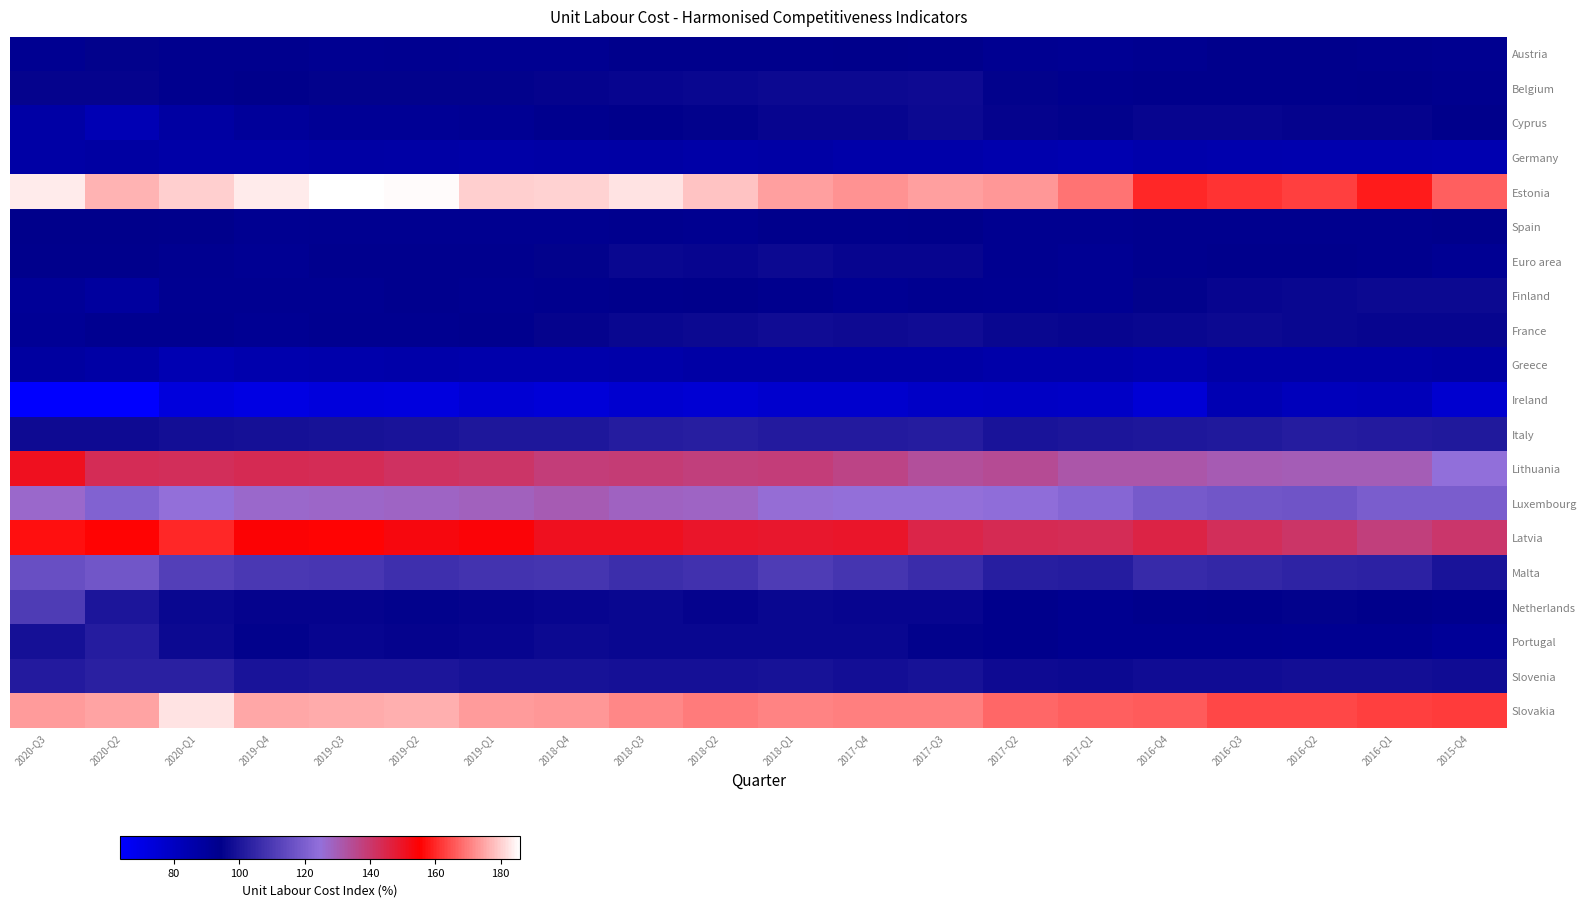

Reading left to right, extract all data points from this chart.

Austria: 2020-Q3=92.4	2020-Q2=94.7	2020-Q1=93.6	2019-Q4=93.4	2019-Q3=92.3	2019-Q2=92.9	2019-Q1=92.4	2018-Q4=92.6	2018-Q3=93.8	2018-Q2=94.1	2018-Q1=93.9	2017-Q4=94.6	2017-Q3=93.9	2017-Q2=92.7	2017-Q1=92.0	2016-Q4=93.0	2016-Q3=93.7	2016-Q2=93.8	2016-Q1=93.3	2015-Q4=93.2
Belgium: 2020-Q3=95.4	2020-Q2=95.1	2020-Q1=93.2	2019-Q4=94.3	2019-Q3=94.9	2019-Q2=94.9	2019-Q1=94.8	2018-Q4=95.2	2018-Q3=95.6	2018-Q2=96.3	2018-Q1=96.9	2017-Q4=97.0	2017-Q3=97.0	2017-Q2=94.9	2017-Q1=93.5	2016-Q4=93.7	2016-Q3=94.1	2016-Q2=93.7	2016-Q1=94.2	2015-Q4=93.3
Cyprus: 2020-Q3=87.4	2020-Q2=83.5	2020-Q1=88.2	2019-Q4=90.0	2019-Q3=91.3	2019-Q2=91.4	2019-Q1=92.2	2018-Q4=93.2	2018-Q3=94.1	2018-Q2=94.6	2018-Q1=95.6	2017-Q4=96.0	2017-Q3=96.6	2017-Q2=95.2	2017-Q1=95.1	2016-Q4=96.0	2016-Q3=95.9	2016-Q2=95.5	2016-Q1=95.5	2015-Q4=94.5
Germany: 2020-Q3=87.4	2020-Q2=88.1	2020-Q1=86.8	2019-Q4=86.9	2019-Q3=87.8	2019-Q2=87.2	2019-Q1=86.6	2018-Q4=87.4	2018-Q3=87.7	2018-Q2=86.6	2018-Q1=87.3	2017-Q4=86.5	2017-Q3=86.3	2017-Q2=85.0	2017-Q1=84.5	2016-Q4=85.6	2016-Q3=85.2	2016-Q2=84.9	2016-Q1=84.6	2015-Q4=84.3
Estonia: 2020-Q3=183.3	2020-Q2=176.6	2020-Q1=180.1	2019-Q4=183.2	2019-Q3=186.0	2019-Q2=185.3	2019-Q1=179.9	2018-Q4=180.2	2018-Q3=182.5	2018-Q2=178.6	2018-Q1=174.4	2017-Q4=172.7	2017-Q3=174.0	2017-Q2=173.2	2017-Q1=168.8	2016-Q4=160.1	2016-Q3=161.3	2016-Q2=162.6	2016-Q1=158.5	2015-Q4=166.6
Spain: 2020-Q3=94.3	2020-Q2=94.4	2020-Q1=93.7	2019-Q4=92.4	2019-Q3=92.8	2019-Q2=93.0	2019-Q1=92.8	2018-Q4=93.0	2018-Q3=93.3	2018-Q2=93.2	2018-Q1=93.8	2017-Q4=94.0	2017-Q3=94.2	2017-Q2=92.9	2017-Q1=92.9	2016-Q4=93.5	2016-Q3=93.2	2016-Q2=93.6	2016-Q1=93.3	2015-Q4=93.7
Euro area: 2020-Q3=94.0	2020-Q2=93.9	2020-Q1=92.9	2019-Q4=92.2	2019-Q3=93.5	2019-Q2=93.2	2019-Q1=93.5	2018-Q4=94.9	2018-Q3=96.1	2018-Q2=95.7	2018-Q1=96.6	2017-Q4=95.7	2017-Q3=96.0	2017-Q2=93.1	2017-Q1=92.2	2016-Q4=93.2	2016-Q3=94.0	2016-Q2=93.9	2016-Q1=93.3	2015-Q4=92.1
Finland: 2020-Q3=91.2	2020-Q2=89.2	2020-Q1=92.6	2019-Q4=92.5	2019-Q3=92.3	2019-Q2=93.3	2019-Q1=92.8	2018-Q4=93.5	2018-Q3=93.7	2018-Q2=94.4	2018-Q1=93.5	2017-Q4=92.1	2017-Q3=93.0	2017-Q2=92.5	2017-Q1=91.7	2016-Q4=95.0	2016-Q3=95.9	2016-Q2=96.2	2016-Q1=96.9	2015-Q4=96.9
France: 2020-Q3=91.6	2020-Q2=93.1	2020-Q1=93.1	2019-Q4=92.1	2019-Q3=92.8	2019-Q2=92.8	2019-Q1=93.4	2018-Q4=95.6	2018-Q3=96.4	2018-Q2=97.0	2018-Q1=97.7	2017-Q4=97.3	2017-Q3=97.6	2017-Q2=96.3	2017-Q1=96.0	2016-Q4=96.4	2016-Q3=96.6	2016-Q2=96.4	2016-Q1=95.9	2015-Q4=95.6
Greece: 2020-Q3=88.4	2020-Q2=87.1	2020-Q1=83.8	2019-Q4=85.2	2019-Q3=85.6	2019-Q2=86.3	2019-Q1=85.8	2018-Q4=86.0	2018-Q3=86.5	2018-Q2=87.0	2018-Q1=87.2	2017-Q4=87.1	2017-Q3=87.0	2017-Q2=86.0	2017-Q1=86.3	2016-Q4=85.2	2016-Q3=87.1	2016-Q2=87.3	2016-Q1=87.1	2015-Q4=88.2
Ireland: 2020-Q3=63.5	2020-Q2=63.8	2020-Q1=72.6	2019-Q4=70.8	2019-Q3=72.8	2019-Q2=72.4	2019-Q1=75.2	2018-Q4=74.0	2018-Q3=76.2	2018-Q2=75.2	2018-Q1=76.8	2017-Q4=76.5	2017-Q3=78.8	2017-Q2=79.3	2017-Q1=78.6	2016-Q4=75.0	2016-Q3=83.9	2016-Q2=81.6	2016-Q1=81.8	2015-Q4=76.1
Italy: 2020-Q3=97.1	2020-Q2=97.1	2020-Q1=98.1	2019-Q4=98.5	2019-Q3=99.3	2019-Q2=99.7	2019-Q1=100.4	2018-Q4=100.7	2018-Q3=101.9	2018-Q2=102.5	2018-Q1=101.7	2017-Q4=101.4	2017-Q3=101.8	2017-Q2=99.8	2017-Q1=100.2	2016-Q4=100.8	2016-Q3=101.0	2016-Q2=102.1	2016-Q1=101.5	2015-Q4=100.9
Lithuania: 2020-Q3=150.7	2020-Q2=143.1	2020-Q1=142.5	2019-Q4=143.6	2019-Q3=143.3	2019-Q2=141.6	2019-Q1=140.5	2018-Q4=138.6	2018-Q3=138.6	2018-Q2=137.7	2018-Q1=138.5	2017-Q4=136.4	2017-Q3=133.6	2017-Q2=134.6	2017-Q1=131.5	2016-Q4=131.6	2016-Q3=130.2	2016-Q2=129.7	2016-Q1=129.7	2015-Q4=124.7
Luxembourg: 2020-Q3=126.9	2020-Q2=121.1	2020-Q1=125.1	2019-Q4=126.8	2019-Q3=127.5	2019-Q2=127.6	2019-Q1=128.7	2018-Q4=130.2	2018-Q3=128.2	2018-Q2=127.9	2018-Q1=125.4	2017-Q4=125.0	2017-Q3=125.0	2017-Q2=124.2	2017-Q1=122.1	2016-Q4=118.7	2016-Q3=117.9	2016-Q2=117.2	2016-Q1=119.8	2015-Q4=119.6
Latvia: 2020-Q3=157.1	2020-Q2=155.4	2020-Q1=159.8	2019-Q4=154.8	2019-Q3=155.5	2019-Q2=153.2	2019-Q1=154.1	2018-Q4=150.6	2018-Q3=150.6	2018-Q2=149.5	2018-Q1=148.7	2017-Q4=149.5	2017-Q3=145.2	2017-Q2=143.6	2017-Q1=143.2	2016-Q4=145.5	2016-Q3=142.7	2016-Q2=140.7	2016-Q1=137.7	2015-Q4=140.2
Malta: 2020-Q3=115.8	2020-Q2=117.7	2020-Q1=111.4	2019-Q4=109.7	2019-Q3=109.4	2019-Q2=107.5	2019-Q1=108.1	2018-Q4=108.8	2018-Q3=107.0	2018-Q2=107.6	2018-Q1=110.7	2017-Q4=108.8	2017-Q3=106.4	2017-Q2=102.6	2017-Q1=101.8	2016-Q4=106.0	2016-Q3=104.8	2016-Q2=103.8	2016-Q1=103.7	2015-Q4=99.8
Netherlands: 2020-Q3=110.8	2020-Q2=100.3	2020-Q1=96.1	2019-Q4=95.5	2019-Q3=95.5	2019-Q2=95.0	2019-Q1=95.5	2018-Q4=95.7	2018-Q3=96.2	2018-Q2=95.2	2018-Q1=96.2	2017-Q4=95.7	2017-Q3=95.6	2017-Q2=93.9	2017-Q1=93.1	2016-Q4=93.8	2016-Q3=94.3	2016-Q2=94.9	2016-Q1=94.2	2015-Q4=93.6
Portugal: 2020-Q3=98.8	2020-Q2=102.3	2020-Q1=96.8	2019-Q4=95.0	2019-Q3=95.8	2019-Q2=95.3	2019-Q1=95.8	2018-Q4=96.8	2018-Q3=96.1	2018-Q2=96.2	2018-Q1=96.4	2017-Q4=96.1	2017-Q3=94.8	2017-Q2=93.8	2017-Q1=92.7	2016-Q4=92.8	2016-Q3=92.8	2016-Q2=92.6	2016-Q1=92.2	2015-Q4=91.3
Slovenia: 2020-Q3=101.5	2020-Q2=102.8	2020-Q1=102.8	2019-Q4=99.7	2019-Q3=100.0	2019-Q2=100.2	2019-Q1=99.0	2018-Q4=99.0	2018-Q3=98.4	2018-Q2=98.5	2018-Q1=99.0	2017-Q4=98.3	2017-Q3=99.2	2017-Q2=97.3	2017-Q1=97.0	2016-Q4=97.7	2016-Q3=97.8	2016-Q2=98.0	2016-Q1=98.2	2015-Q4=97.6
Slovakia: 2020-Q3=173.8	2020-Q2=174.6	2020-Q1=182.5	2019-Q4=175.2	2019-Q3=175.8	2019-Q2=176.1	2019-Q1=173.9	2018-Q4=173.2	2018-Q3=171.5	2018-Q2=169.9	2018-Q1=171.1	2017-Q4=170.5	2017-Q3=170.7	2017-Q2=167.6	2017-Q1=166.8	2016-Q4=166.2	2016-Q3=163.9	2016-Q2=163.6	2016-Q1=162.8	2015-Q4=162.1